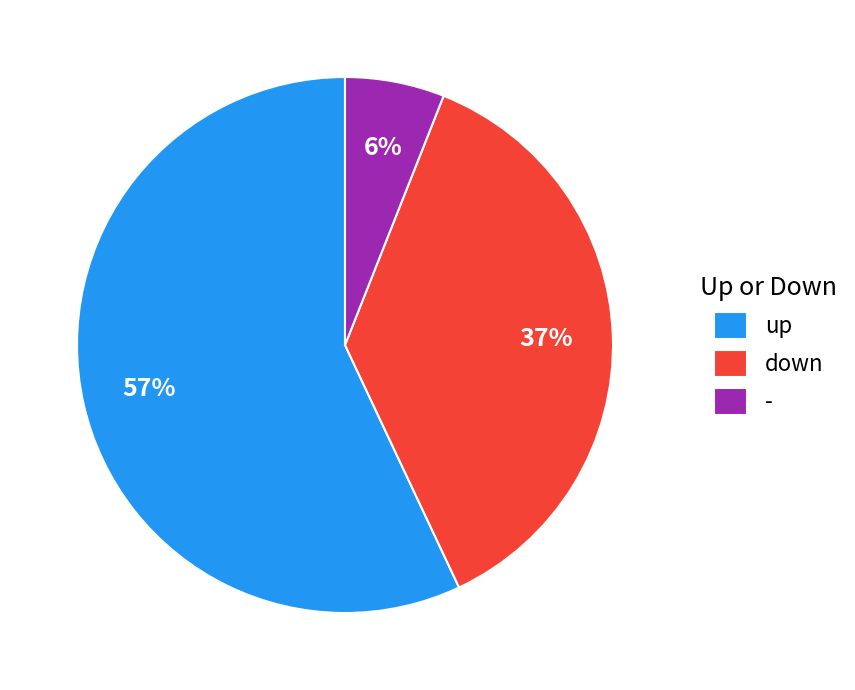

Rank the categories by value from highest to lowest.

up, down, -